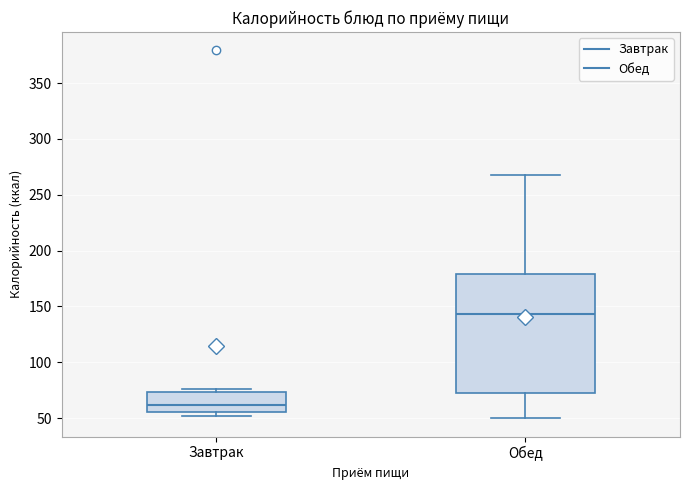

Which box is the tallest, from its lower edge to its upper edge?

Обед